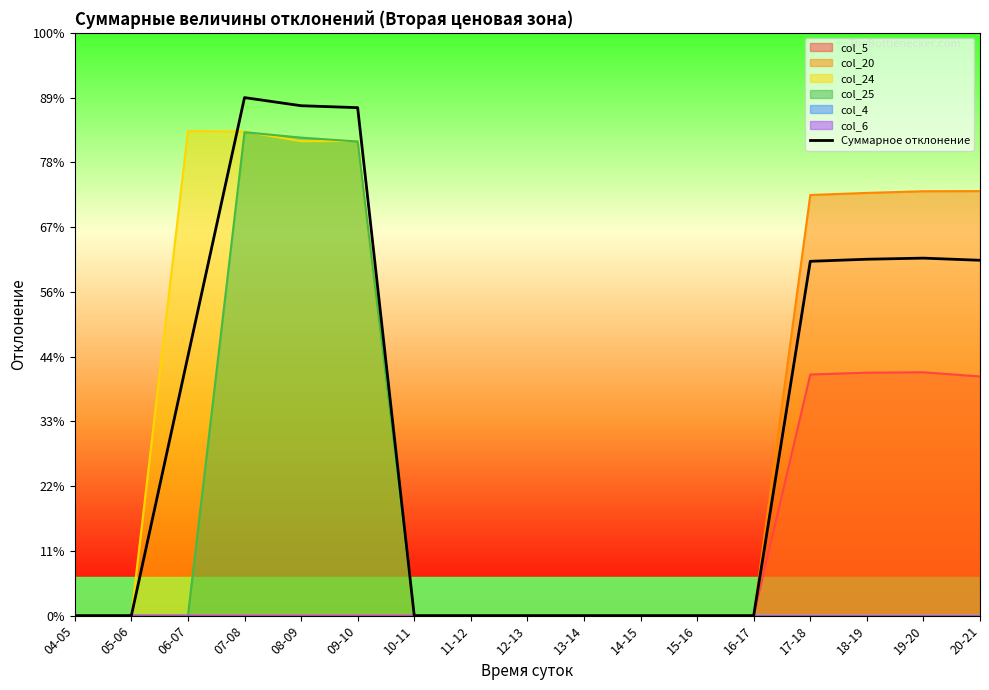

Which category has the highest value across all series?

07-08